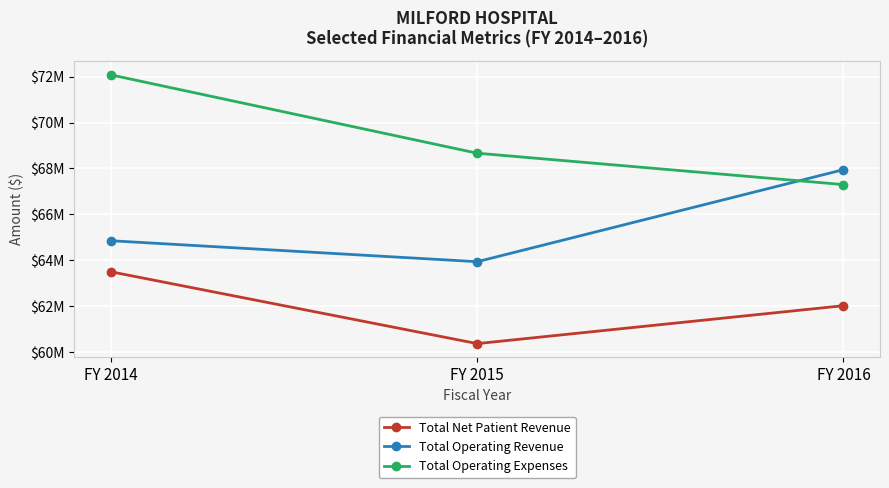

Which series has the largest total across all categories?

Total Operating Expenses